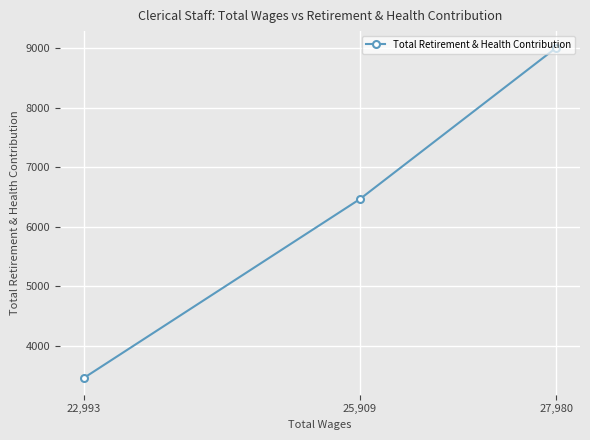

What is the label of the 3rd point from the right?

22,993